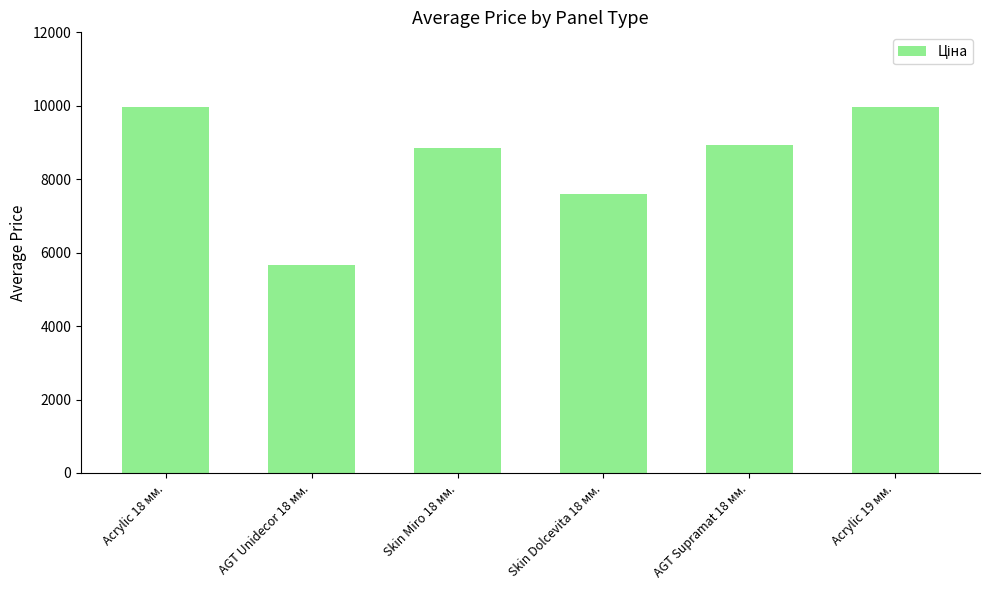

What is the maximum value shown in the chart?

9975.0